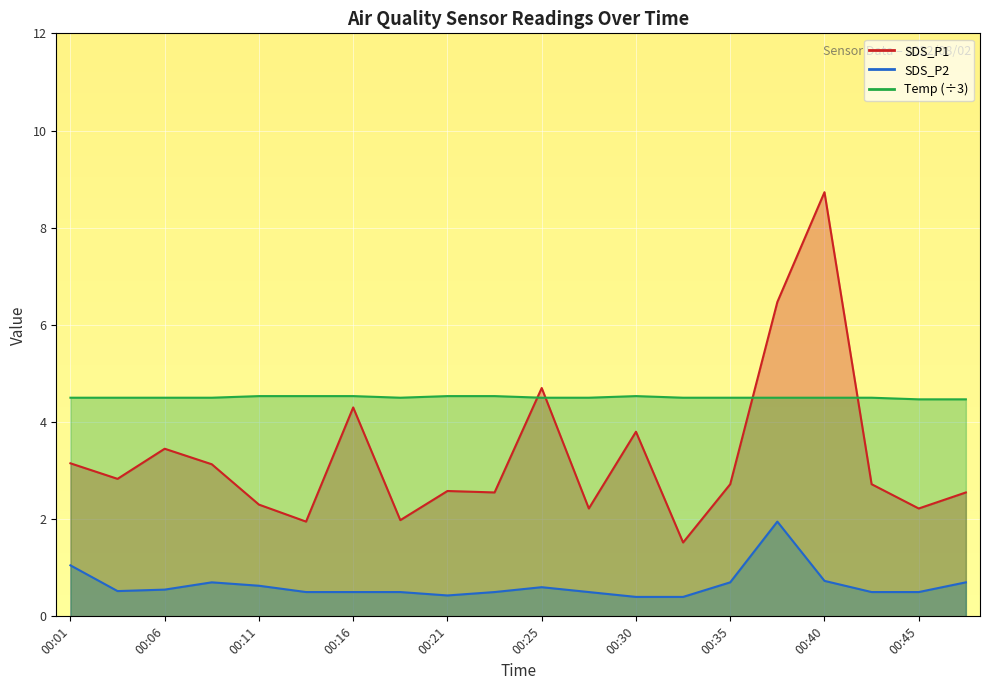

Rank the series by their maximum value, from lowest to highest.

SDS_P2, Temp, SDS_P1